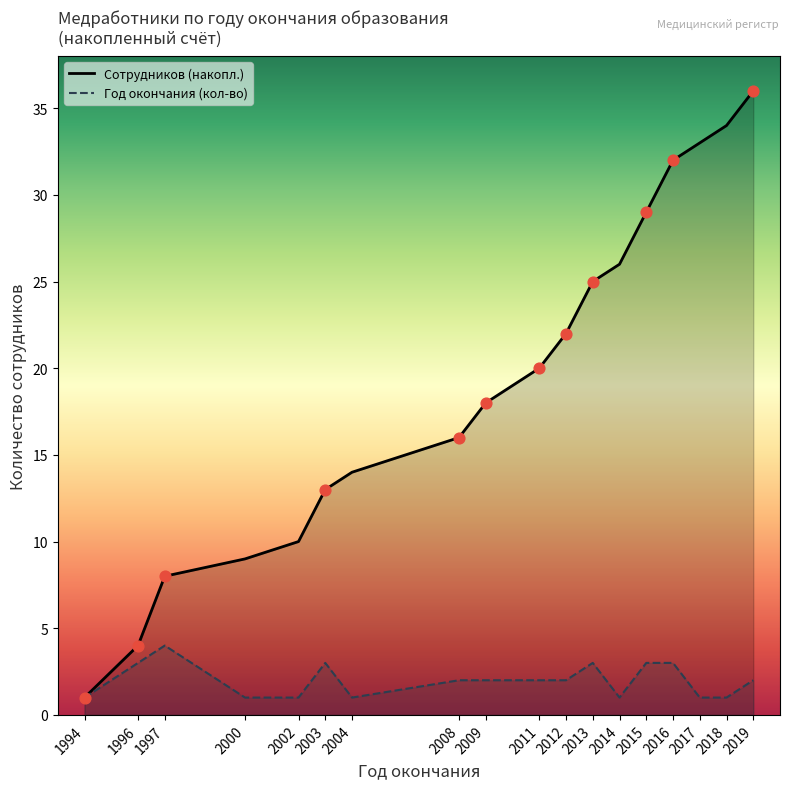

Which series contains the highest Y value?

Сотрудников (накопл.)